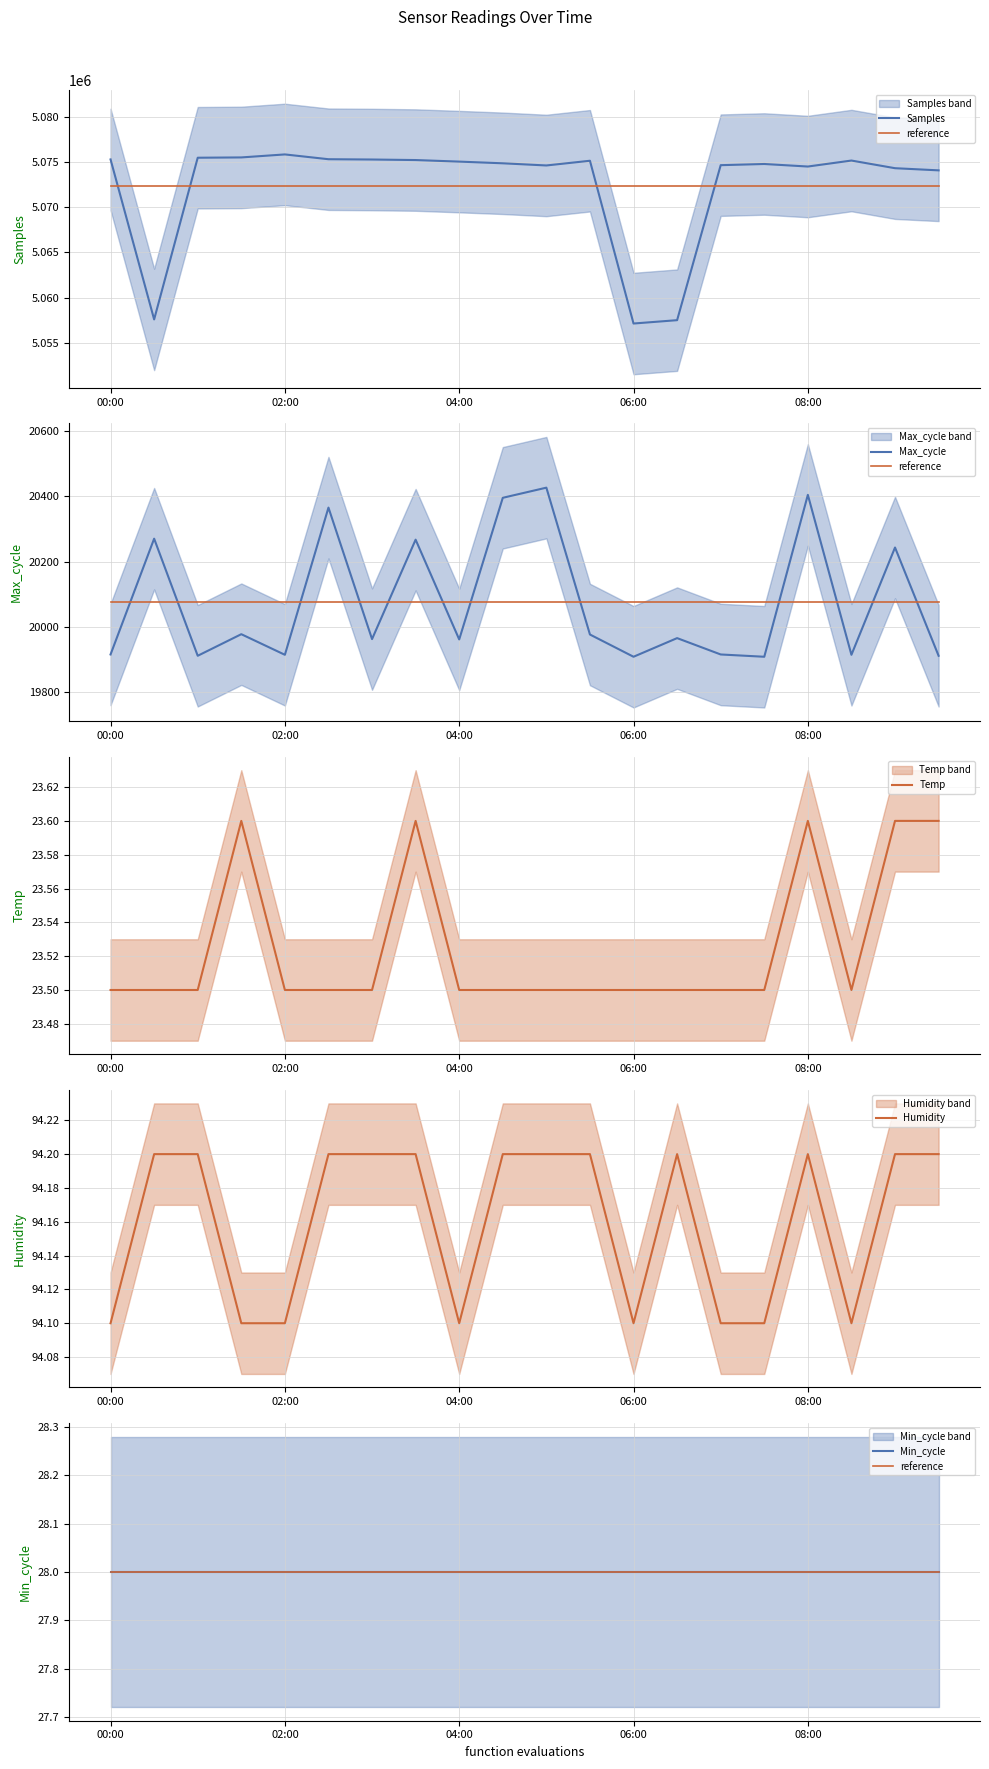

What is the average value of the Humidity series?

94.2